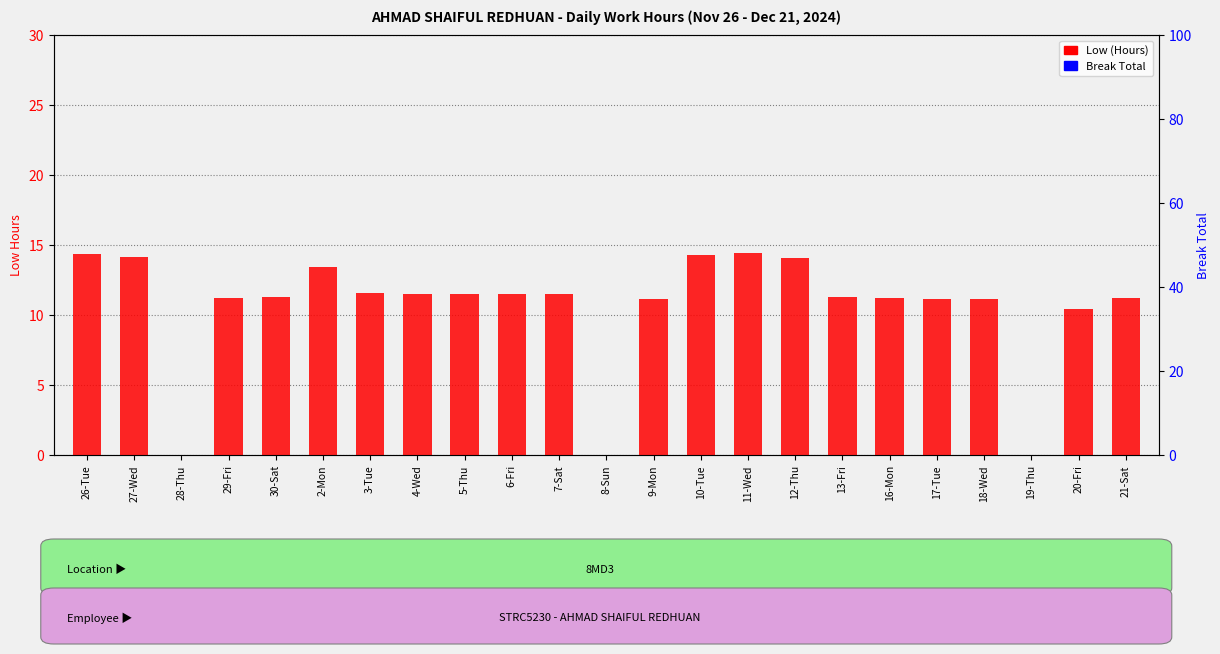

The Low (Hours) series shows 0.0 at 28-Thu. True or false?

True